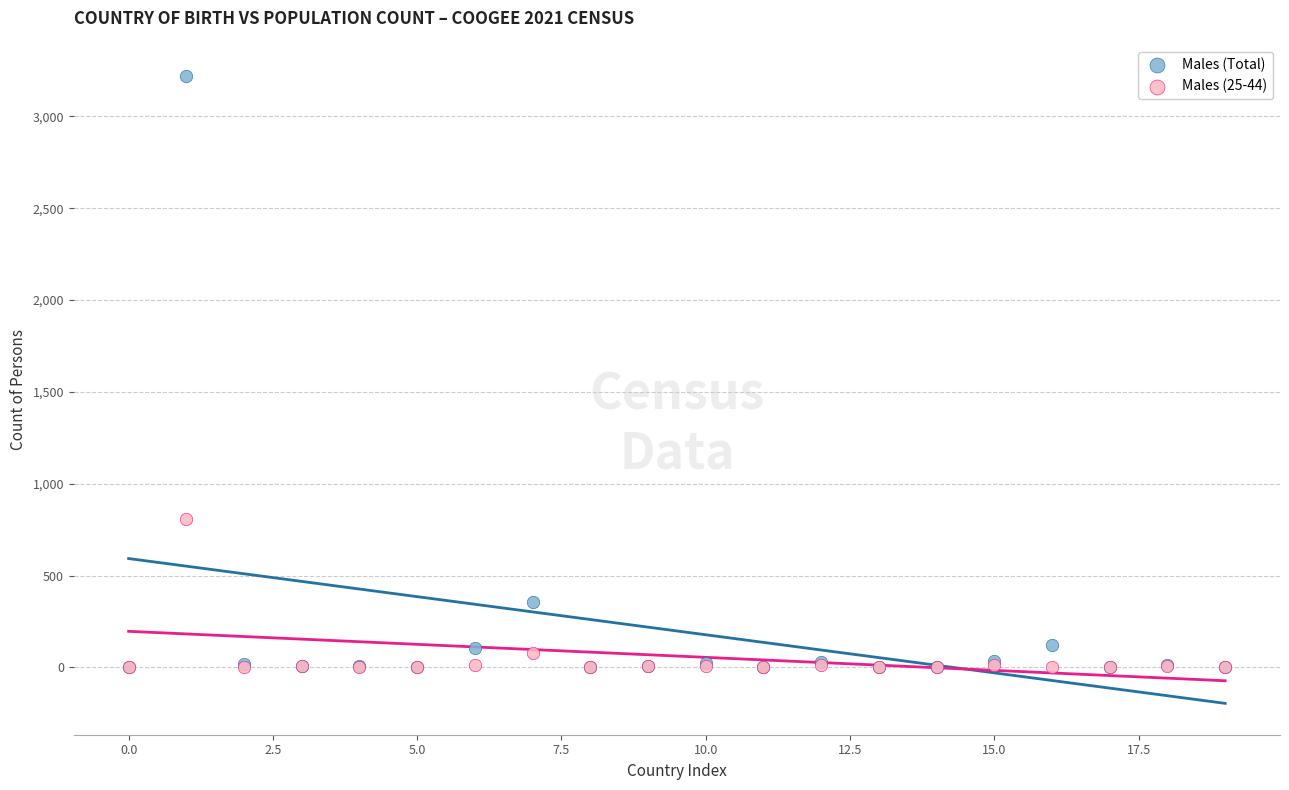

In the Males (Total) series, what Y value is closest to 1611?

354